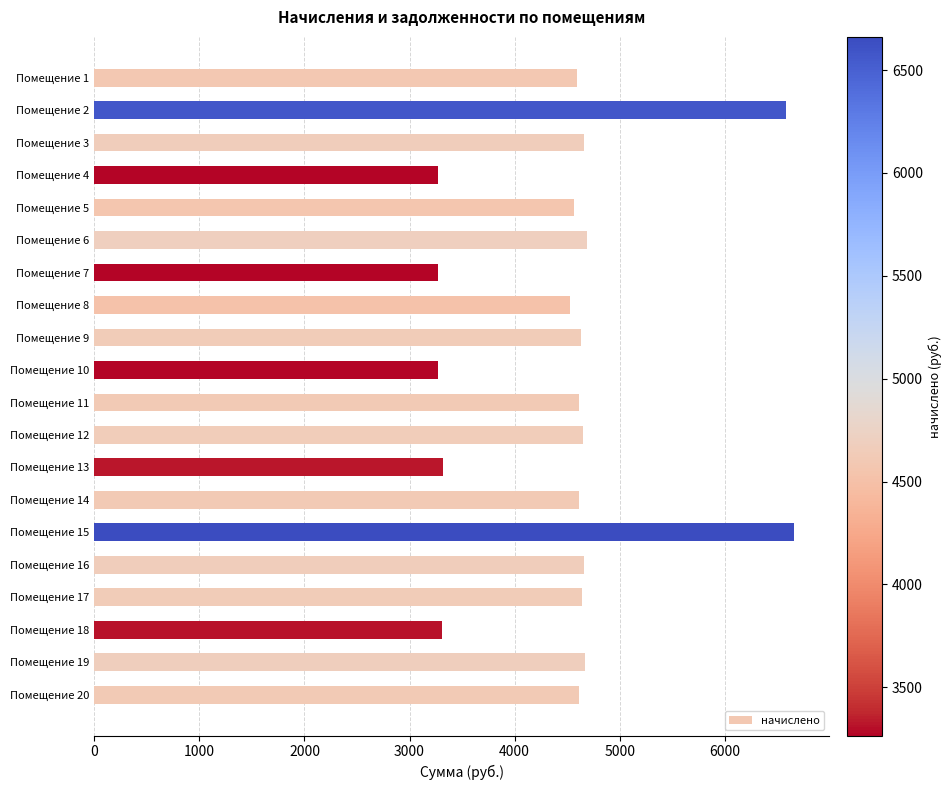

What is the greatest value displayed?

6661.4